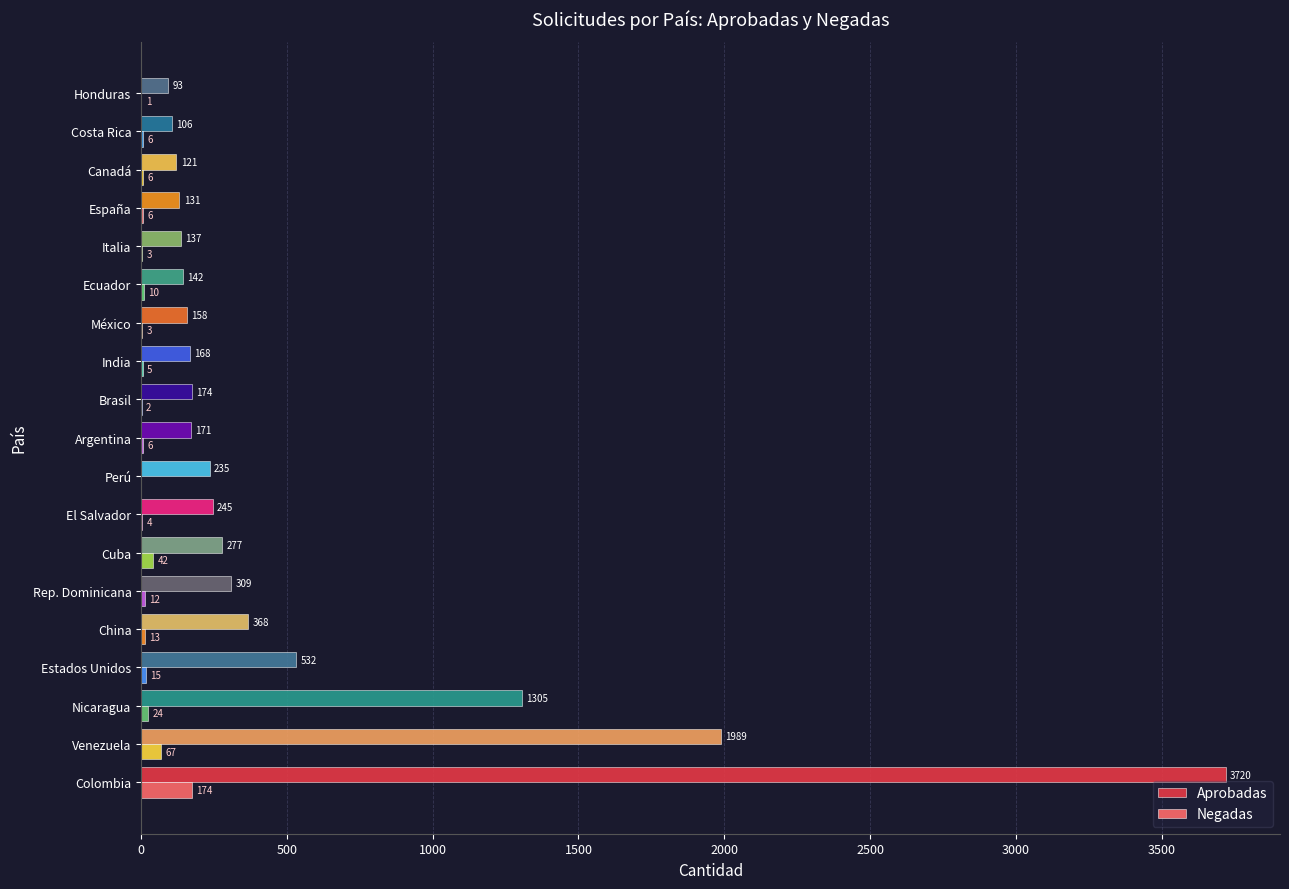

How many positive values does the Negadas series have?

18